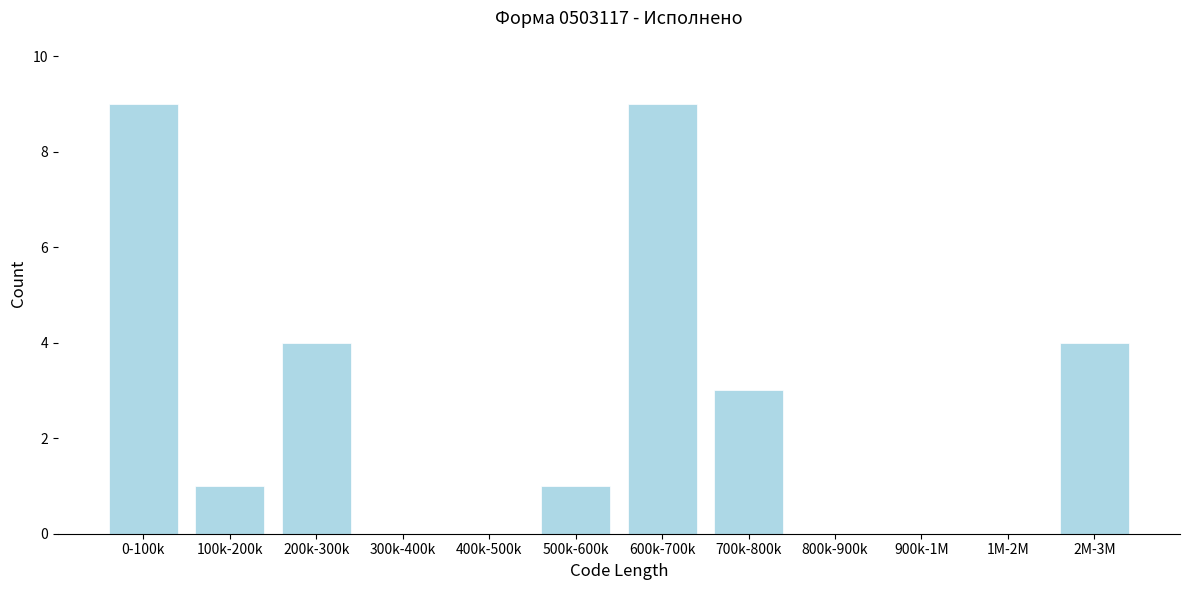

Reading left to right, what are all the values shown in this chart?

0-100k=9	100k-200k=1	200k-300k=4	300k-400k=0	400k-500k=0	500k-600k=1	600k-700k=9	700k-800k=3	800k-900k=0	900k-1M=0	1M-2M=0	2M-3M=4